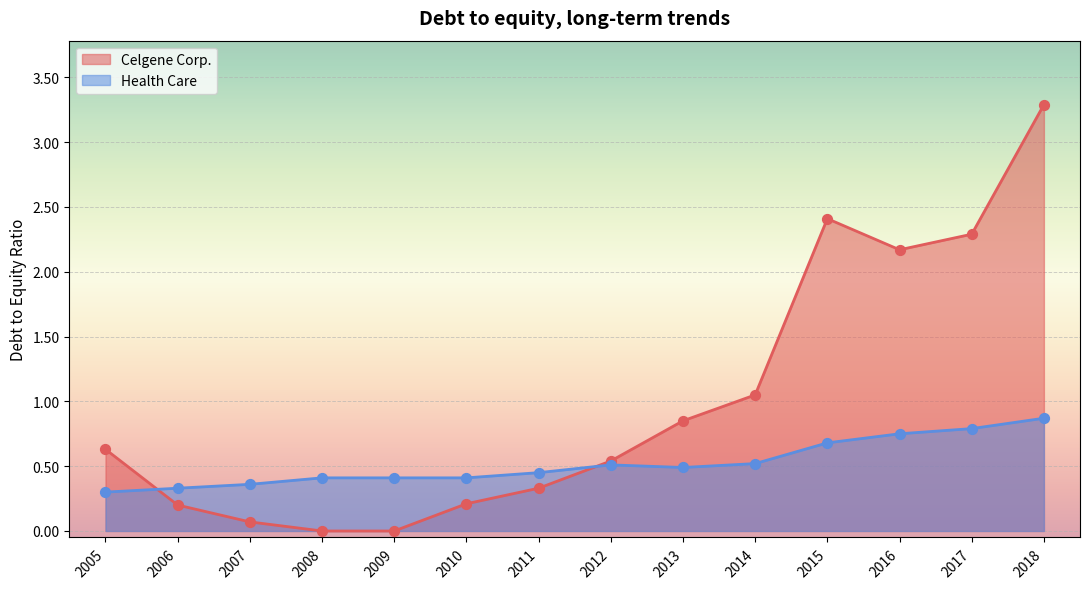

At which category is the sum across all series the highest?

2018